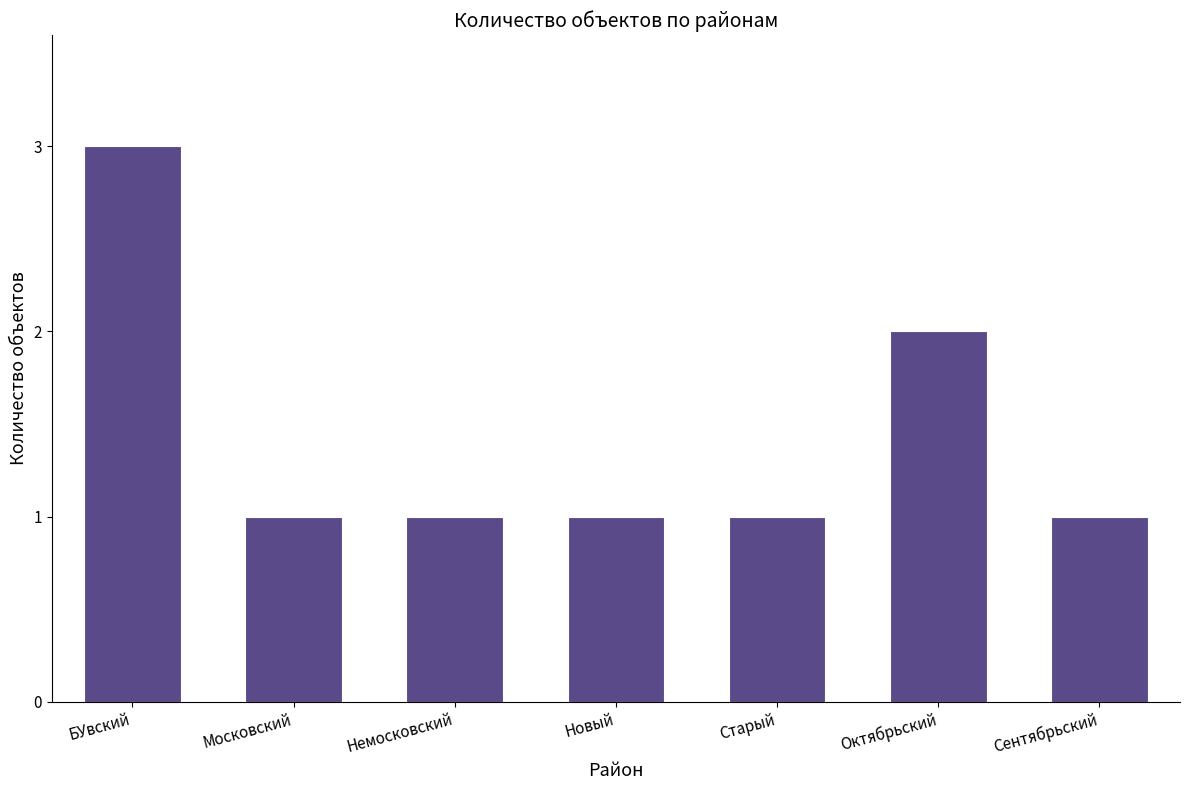

What is the maximum value shown in the chart?

3